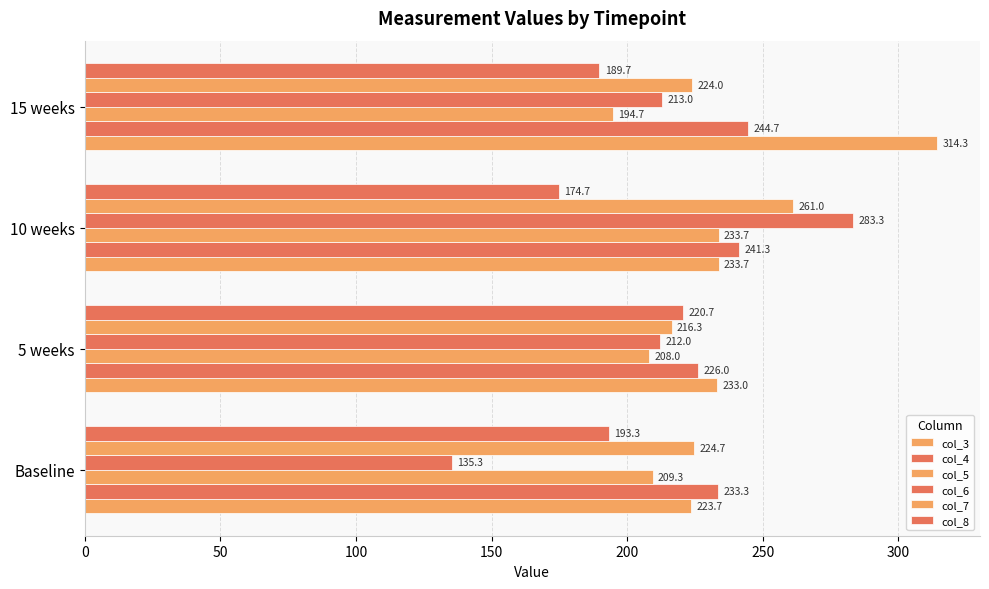

What is the maximum value shown in the chart?

314.3